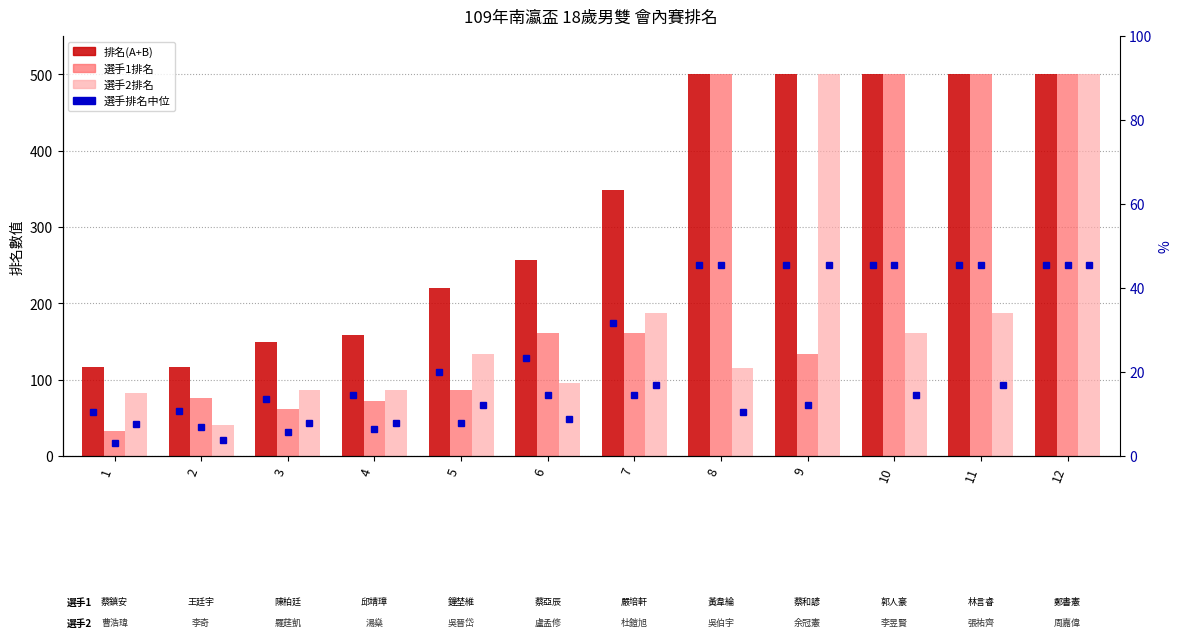

Does the chart contain any negative values?

No